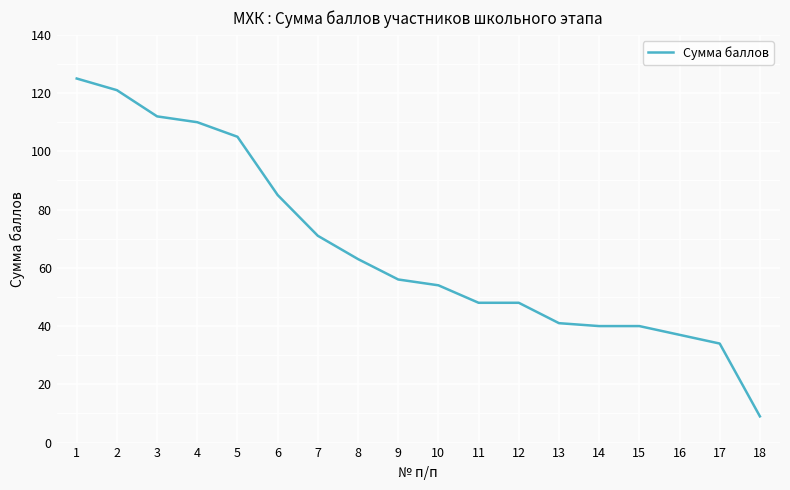

What is the difference between the values at 6 and 4?

25